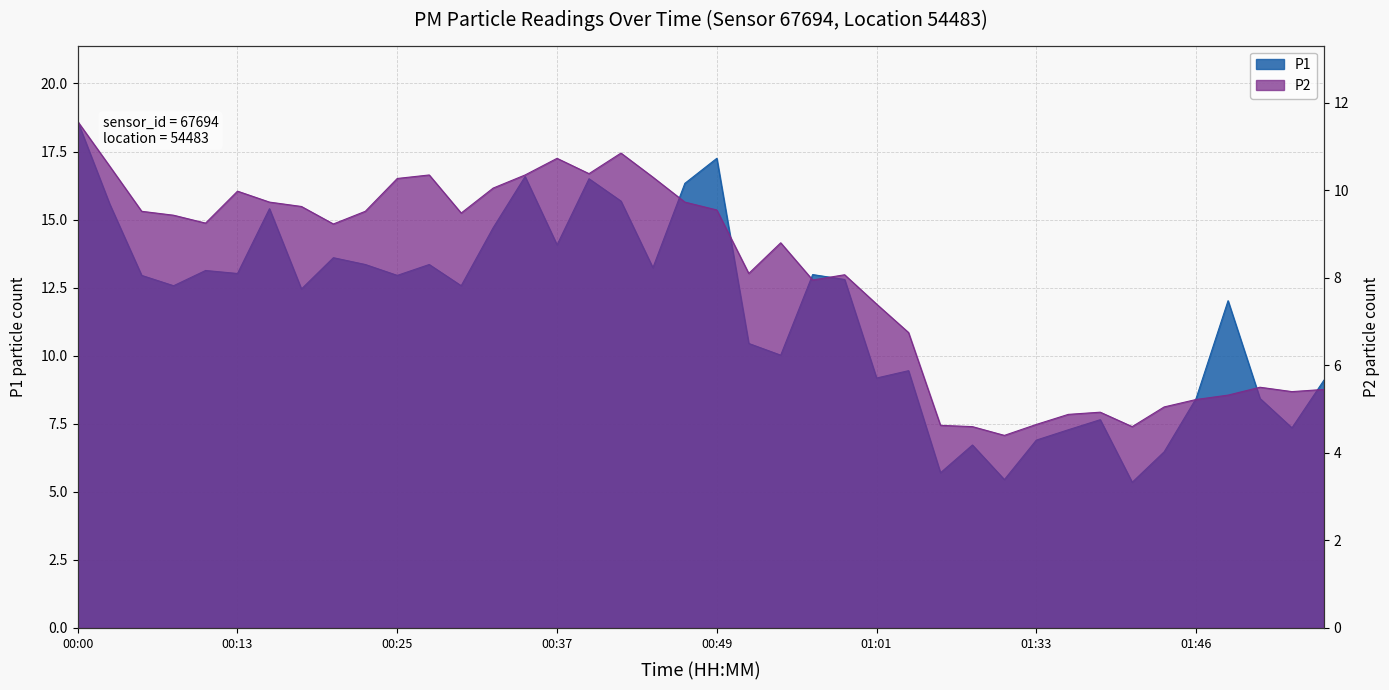

List the labels in order of P1 value, largest first.

00:00, 00:49, 00:35, 00:39, 00:47, 00:42, 00:03, 00:15, 00:32, 00:37, 00:20, 00:22, 00:27, 00:44, 00:10, 00:13, 00:56, 00:05, 00:25, 00:59, 00:08, 00:30, 00:18, 01:48, 00:52, 00:54, 01:04, 01:01, 01:55, 01:46, 01:51, 01:38, 01:53, 01:36, 01:33, 01:17, 01:43, 01:15, 01:19, 01:41